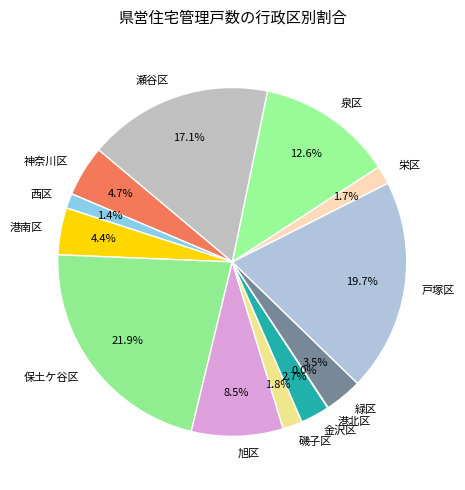

Approximately how many times larger is the value at 金沢区 compared to 緑区?

0.8